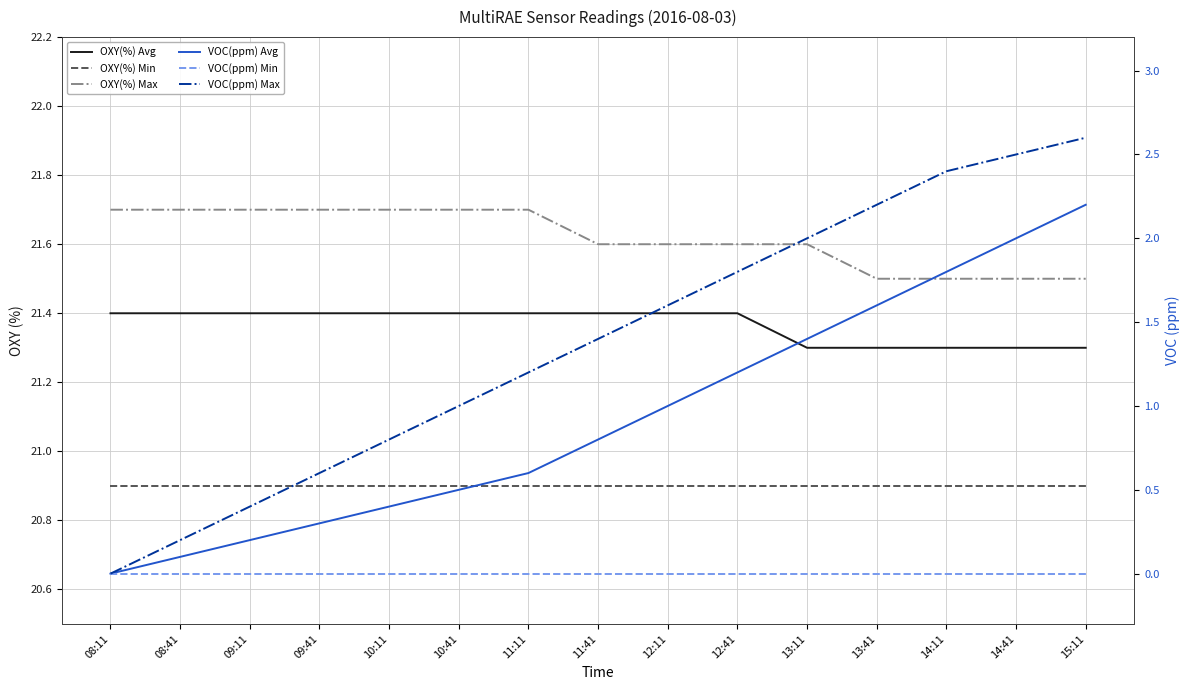

Which series has the largest total across all categories?

OXY(%) Max